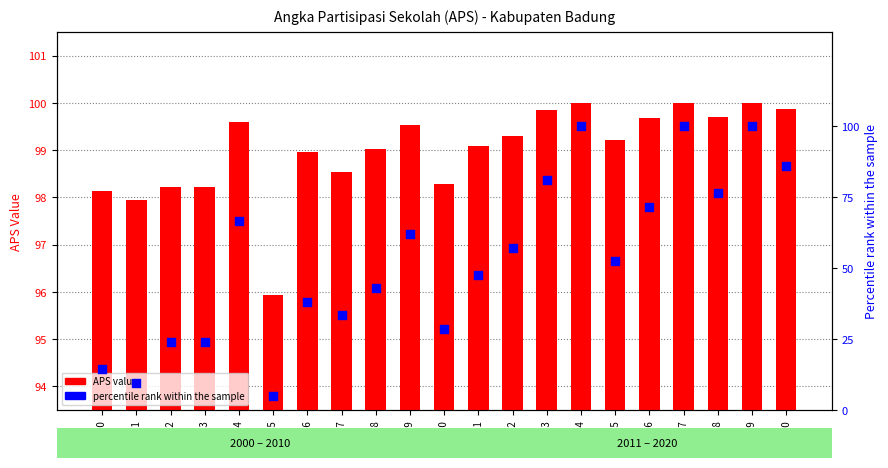

Which series has the widest spread of Y values?

percentile rank within the sample